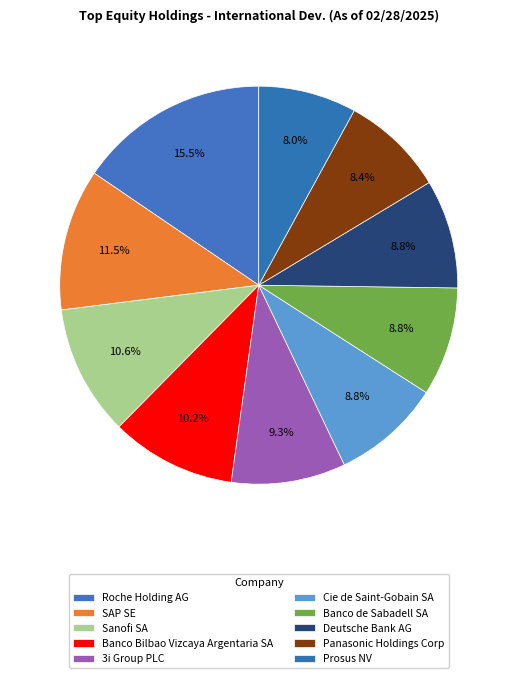

How many segments does this pie chart have?

10